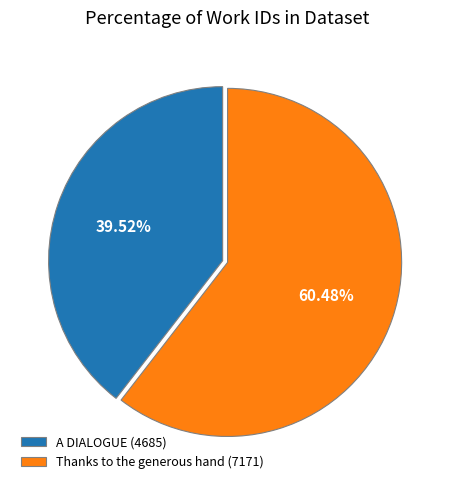

Rank the categories by value from highest to lowest.

Thanks to the generous hand (7171), A DIALOGUE (4685)